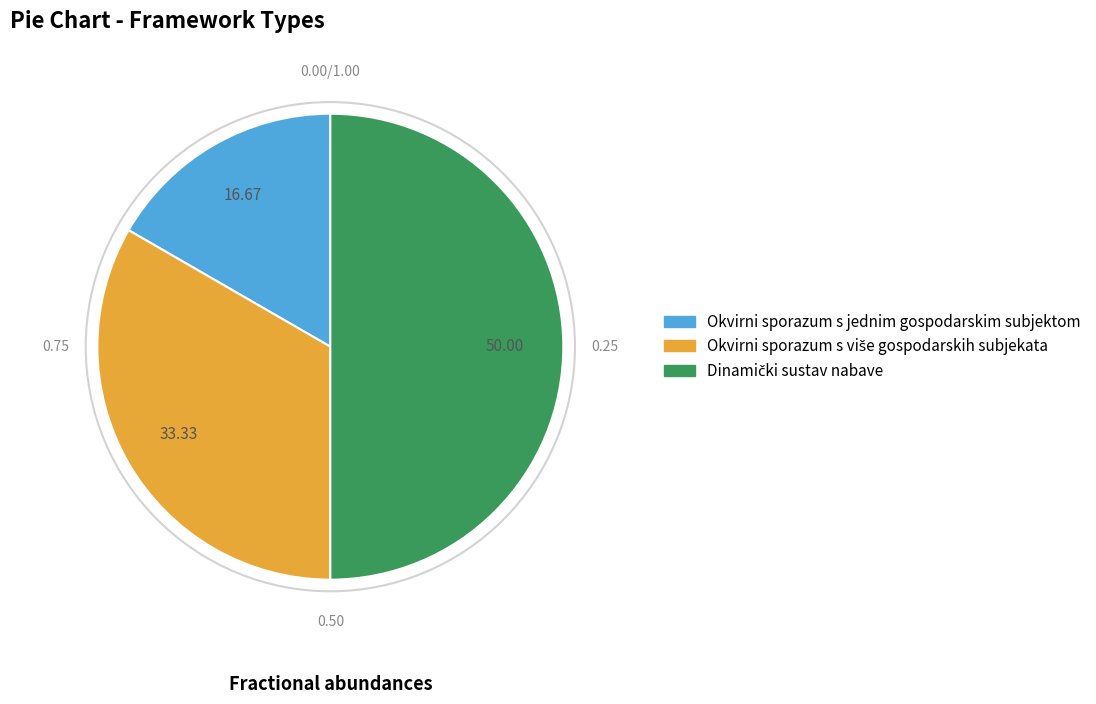

Is Okvirni sporazum s jednim gospodarskim subjektom the majority of the pie?

No